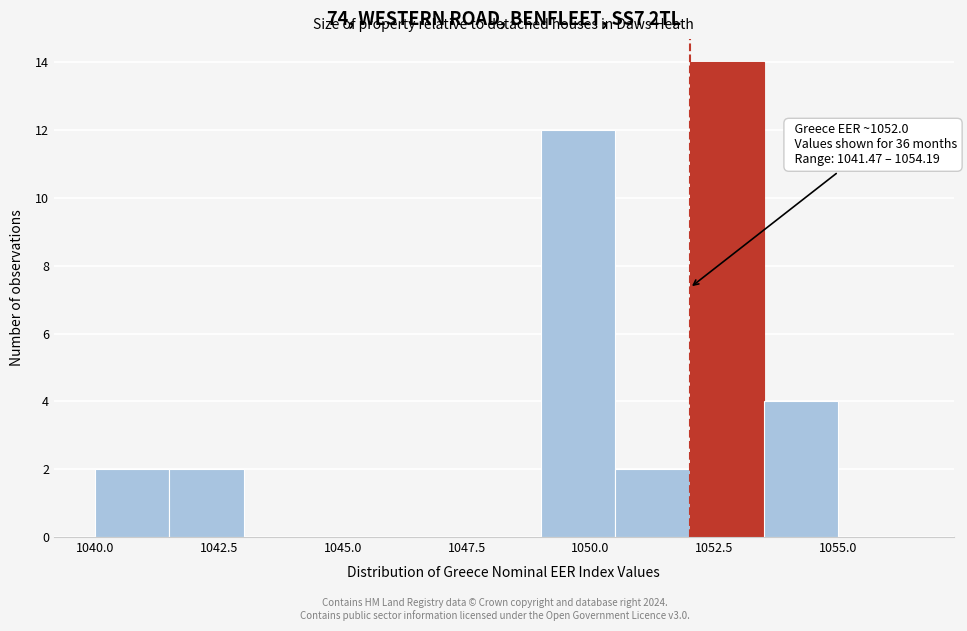

Read against the x-axis, roughly where is the centre of the tallest bar?

1053.0